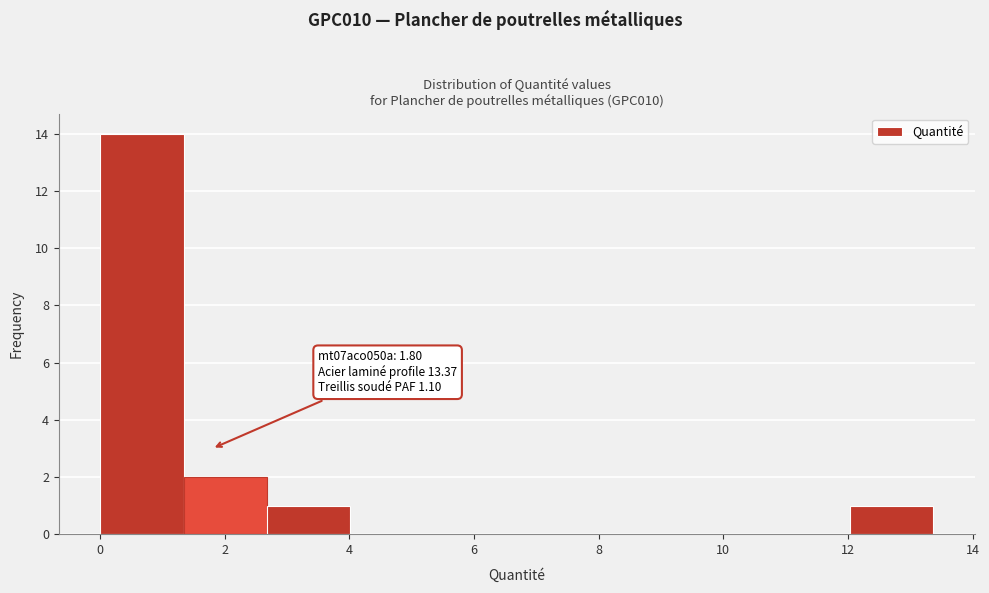

Which range on the x-axis has the tallest bar?

0.0 to 1.4